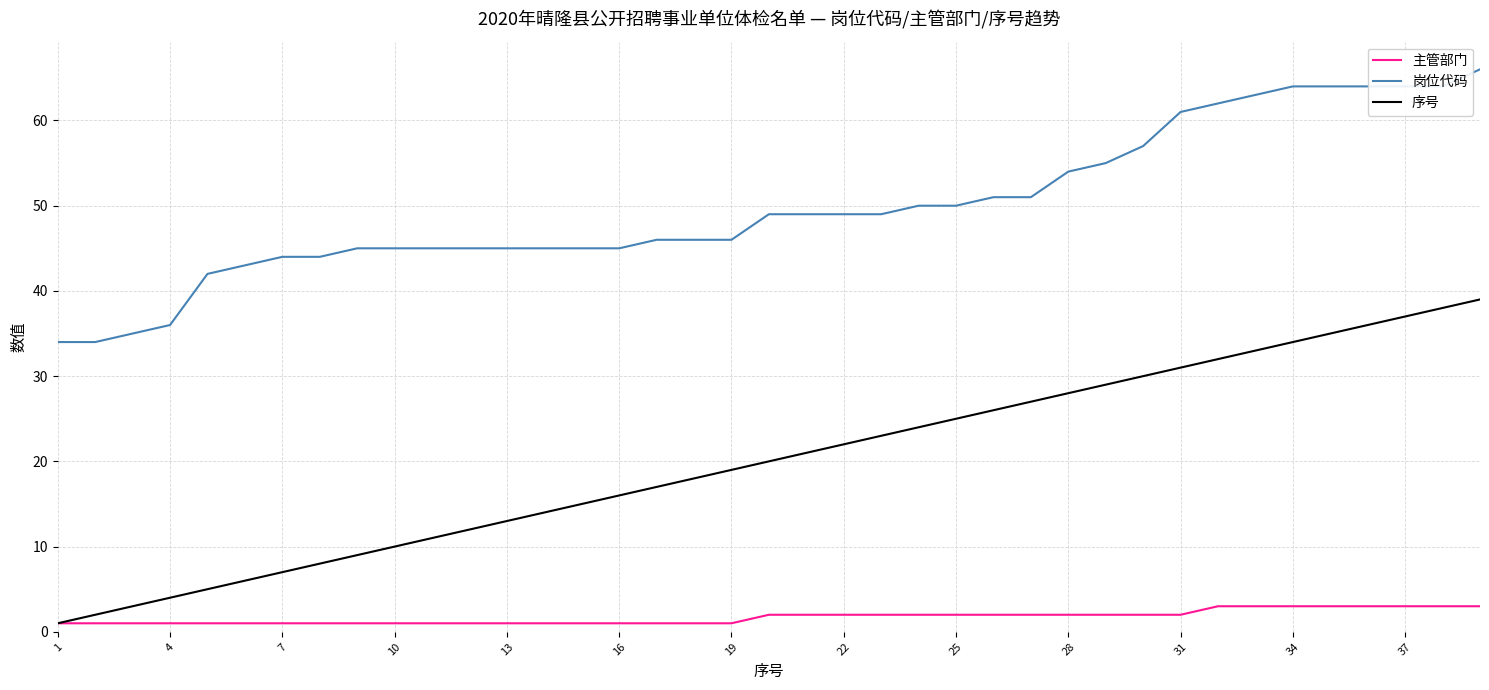

Reading right to left, what are all the values shown in this chart?

主管部门: 3	3	3	3	3	3	3	3	2	2	2	2	2	2	2	2	2	2	2	2	1	1	1	1	1	1	1	1	1	1	1	1	1	1	1	1	1	1	1
岗位代码: 66	64	64	64	64	64	63	62	61	57	55	54	51	51	50	50	49	49	49	49	46	46	46	45	45	45	45	45	45	45	45	44	44	43	42	36	35	34	34
序号: 39	38	37	36	35	34	33	32	31	30	29	28	27	26	25	24	23	22	21	20	19	18	17	16	15	14	13	12	11	10	9	8	7	6	5	4	3	2	1